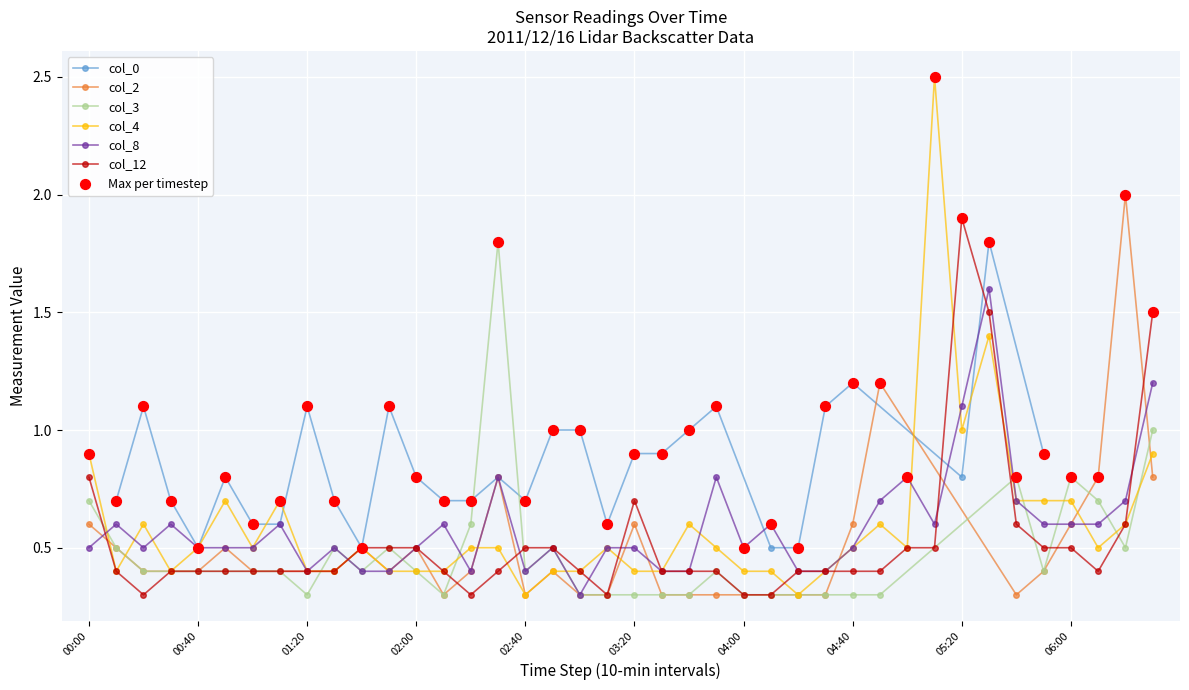

Which series has the largest Y range (max minus min)?

col_4